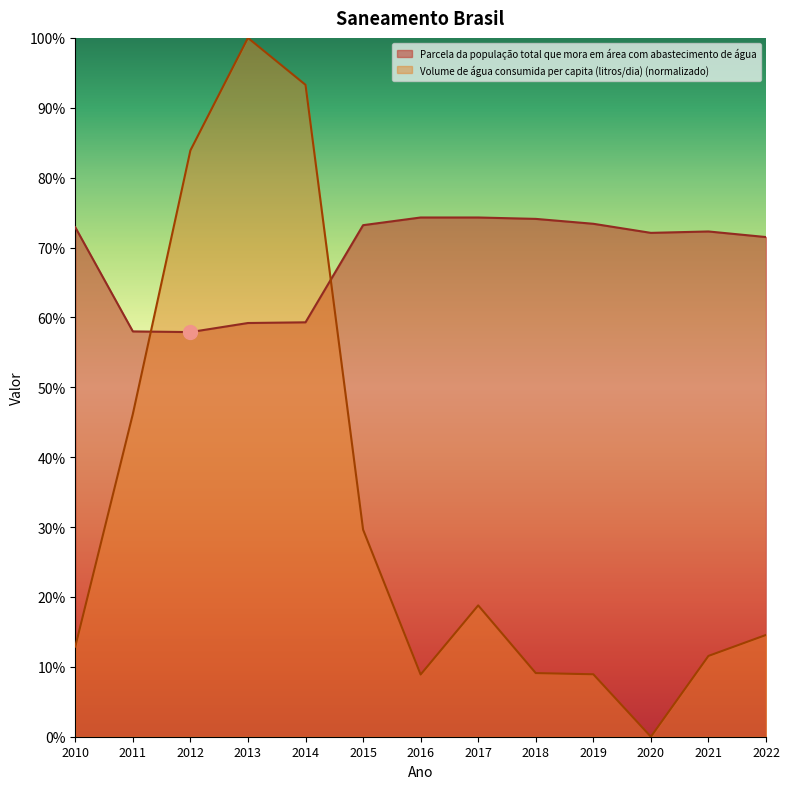

What is the total value across all series at 2016?

0.8